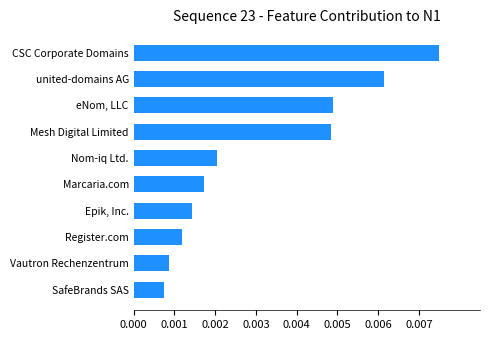

Rank the categories by value from highest to lowest.

CSC Corporate Domains, united-domains AG, eNom, LLC, Mesh Digital Limited, Nom-iq Ltd., Marcaria.com, Epik, Inc., Register.com, Vautron Rechenzentrum, SafeBrands SAS